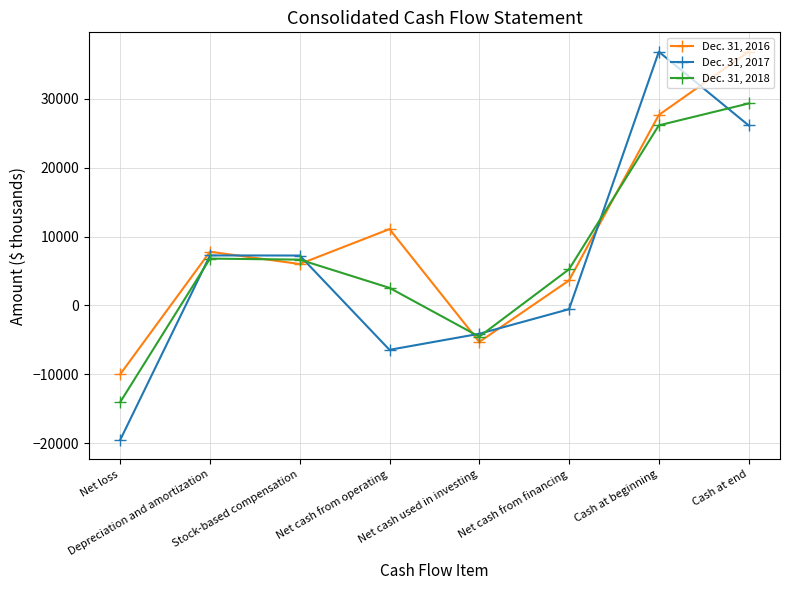

Which series has the largest range (max minus min)?

Dec. 31, 2017